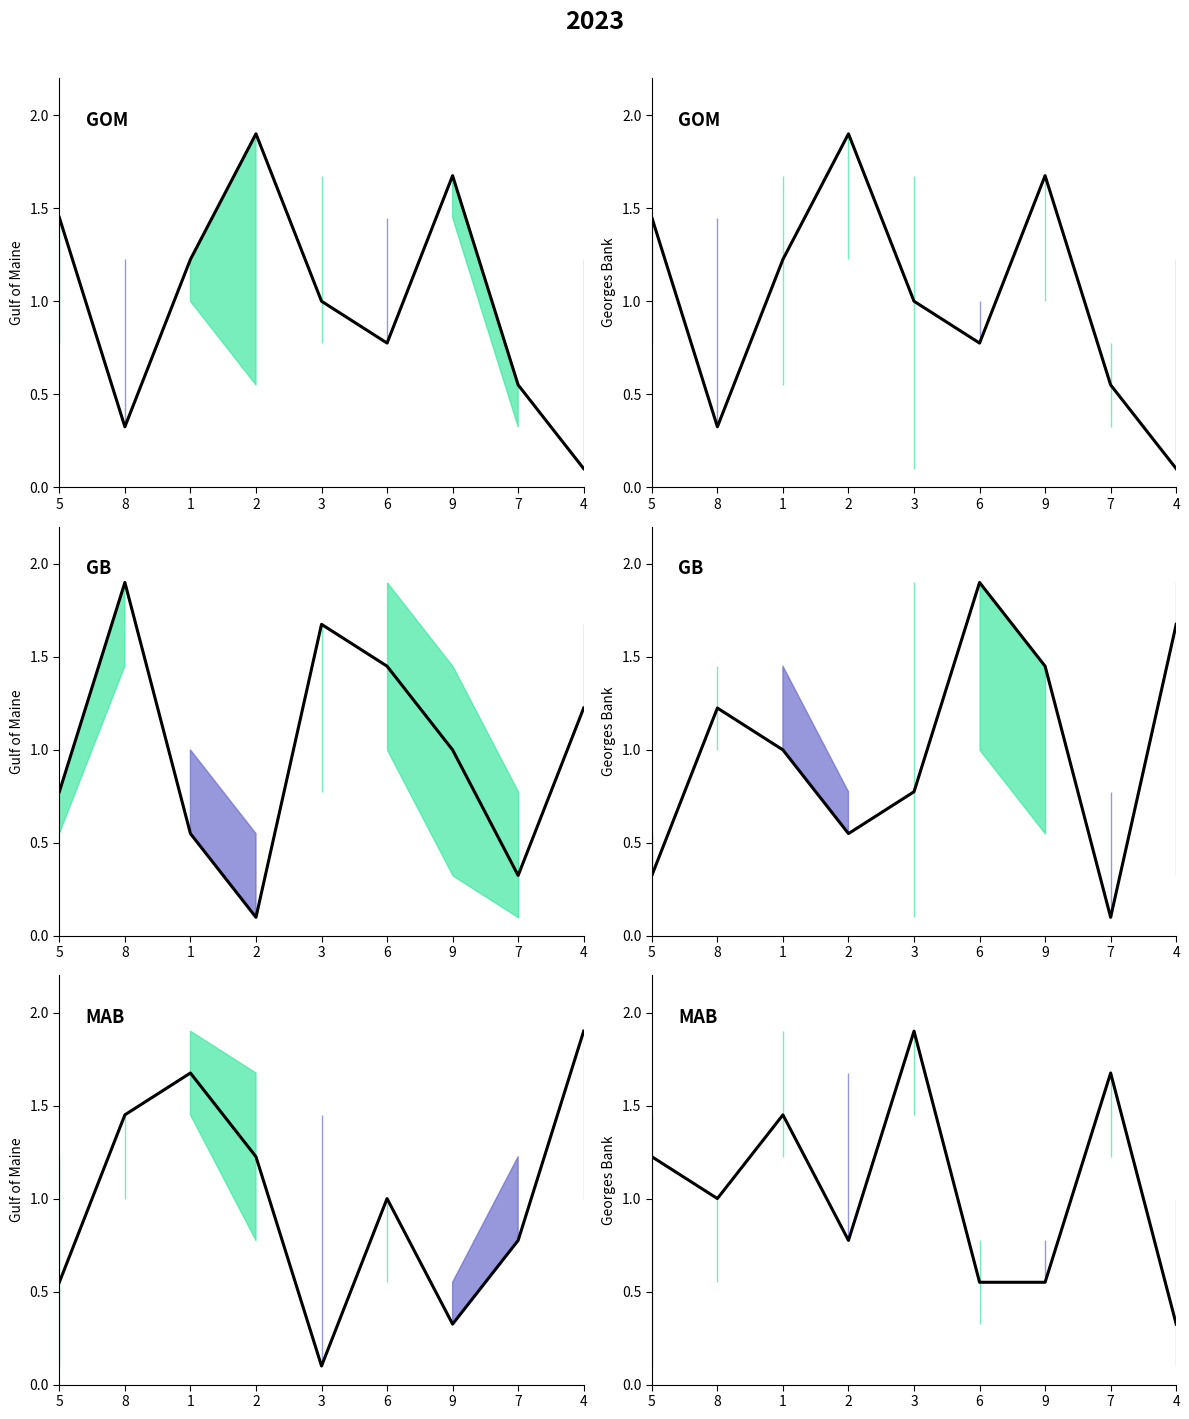

The col_8 series shows 0.4 at 8. True or false?

False